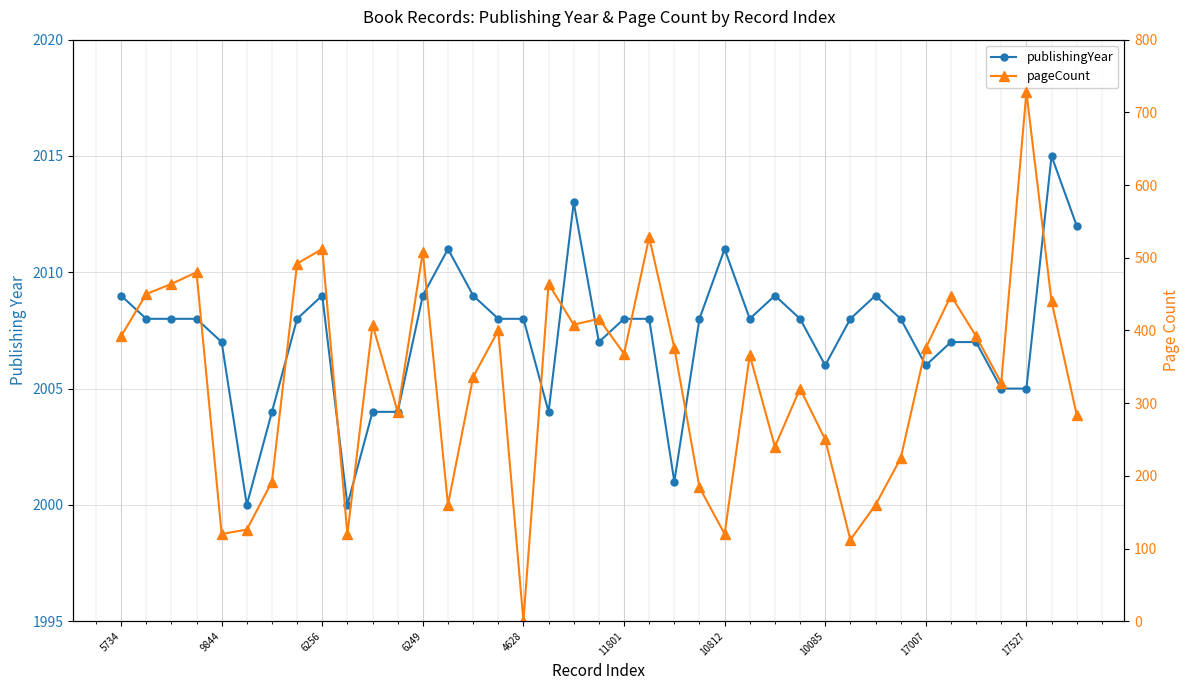

What is the spread (max minus min) of values at 5734?

1617